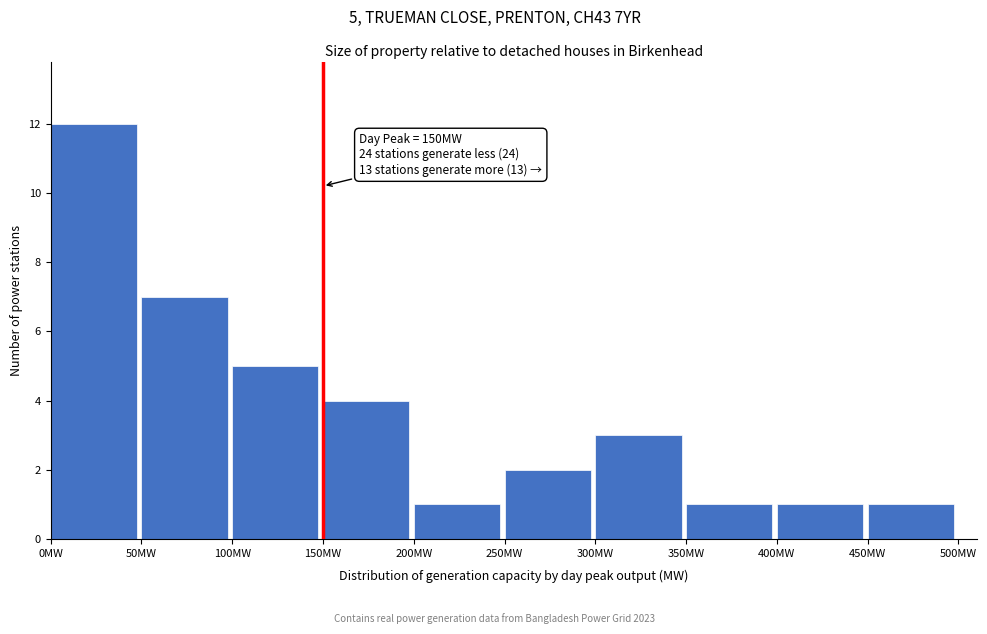

Over which range of the x-axis is the bar tallest?

0 to 50